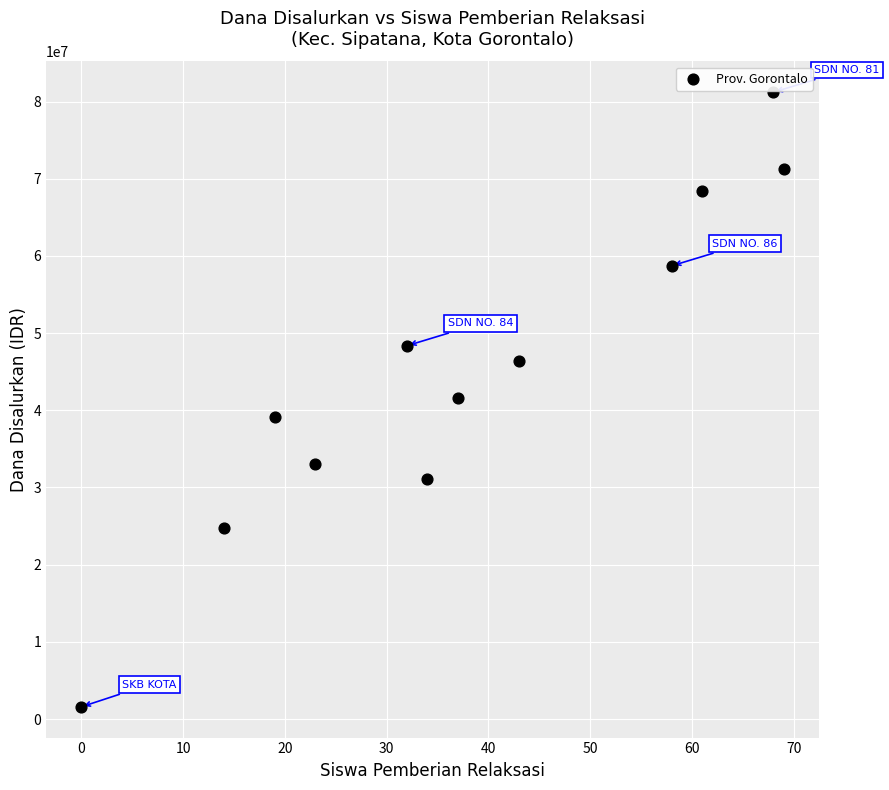

What is the average Y value?

45468750